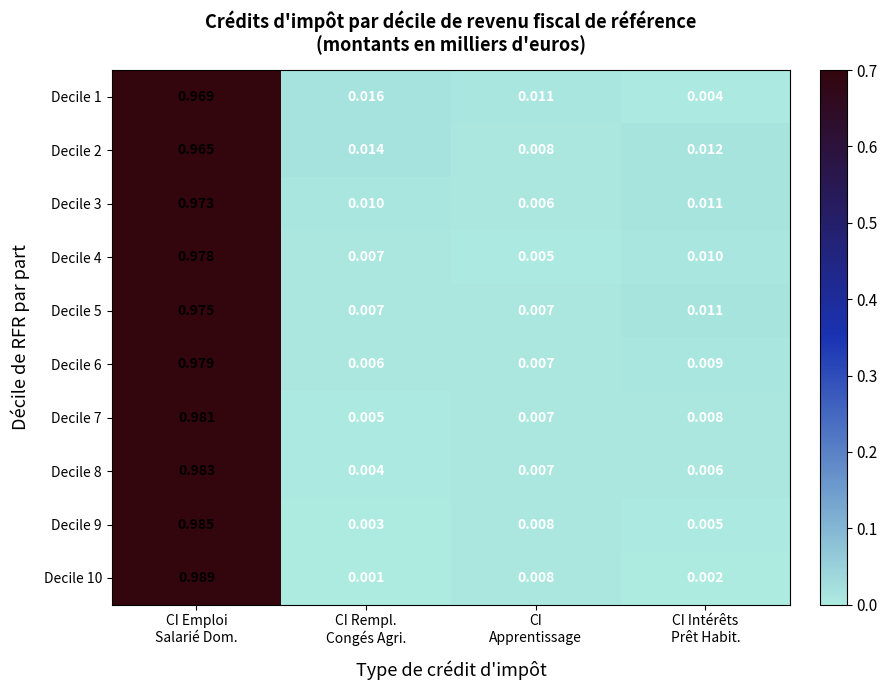

How many data points does each series have?

4